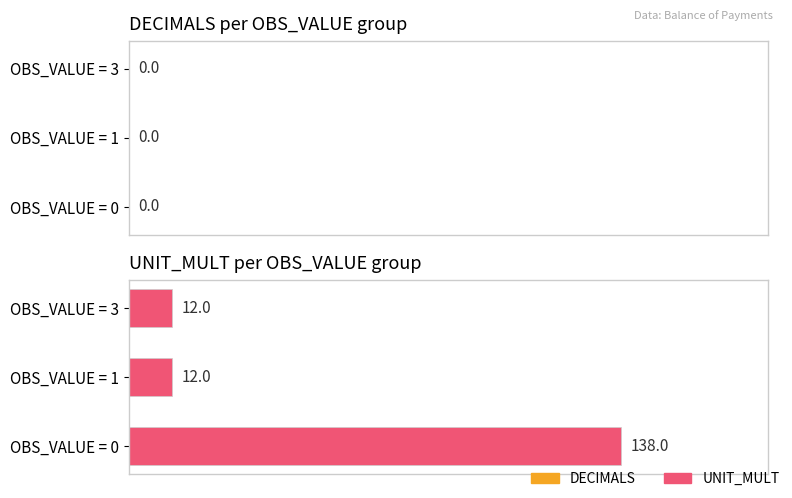

Reading top to bottom, transcribe all the data shown in this chart.

12	12	138